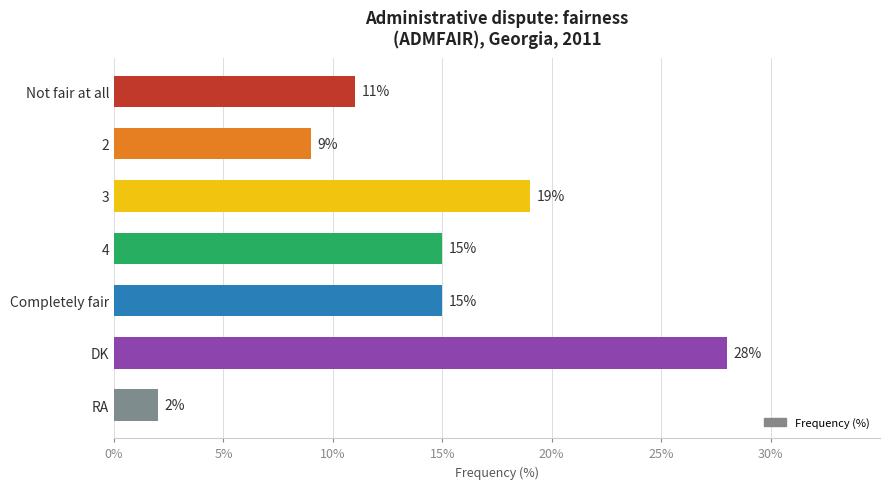

What value does the data have at 2, to the nearest 5?

10